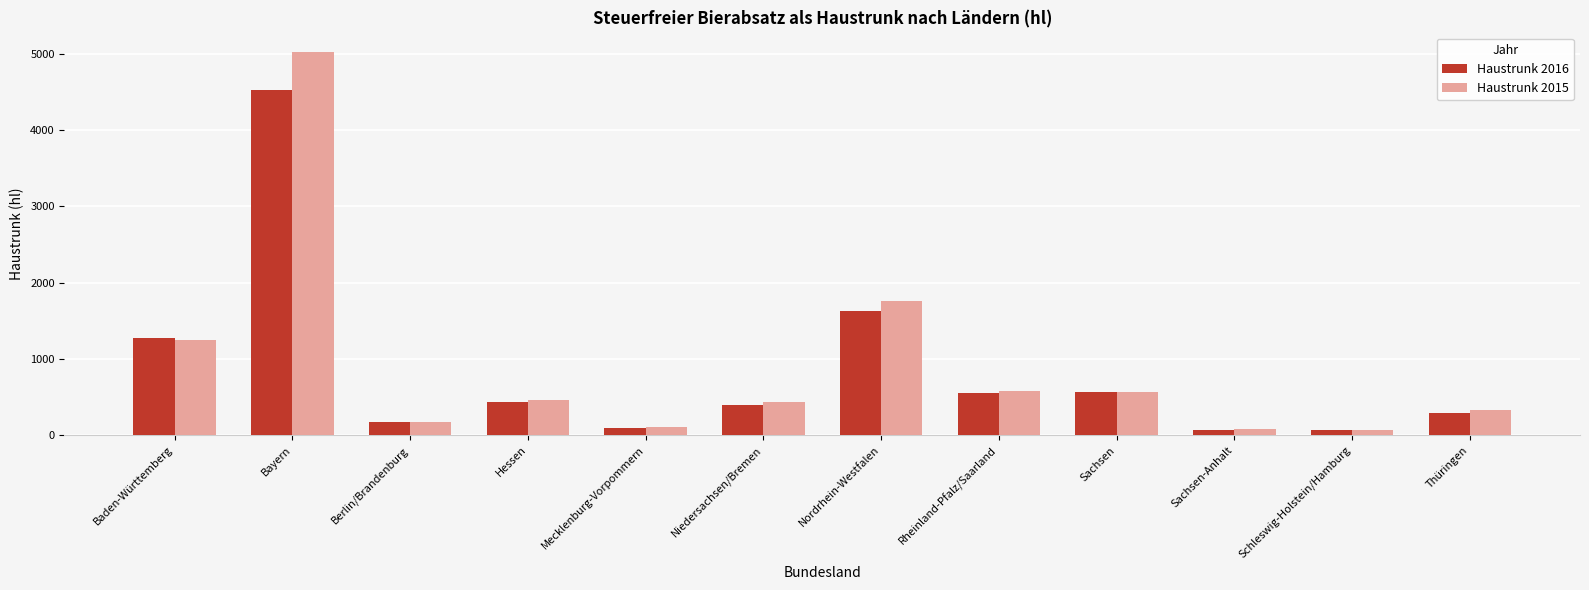

The Haustrunk 2015 series shows 563.5 at Sachsen. True or false?

True